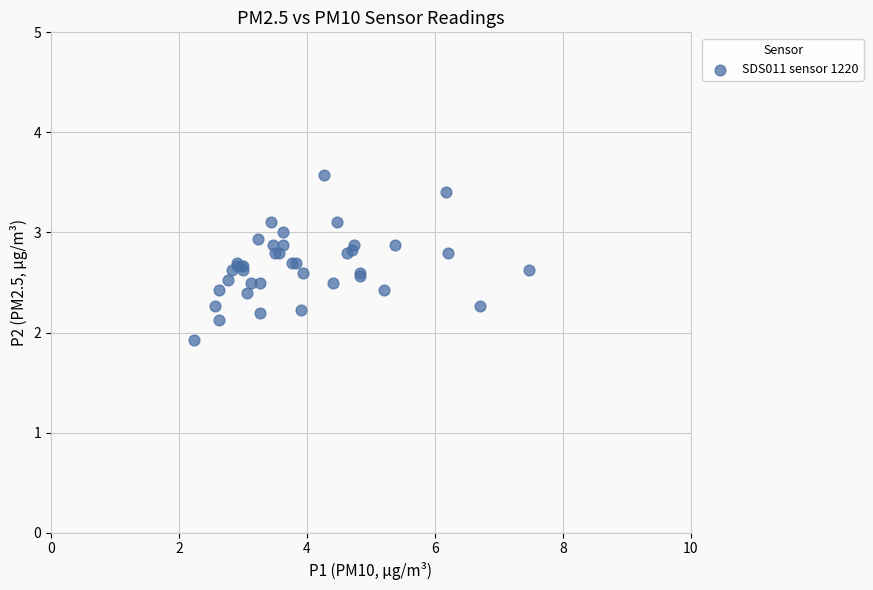

What Y value in the scatter plot is closest to 2?

1.9